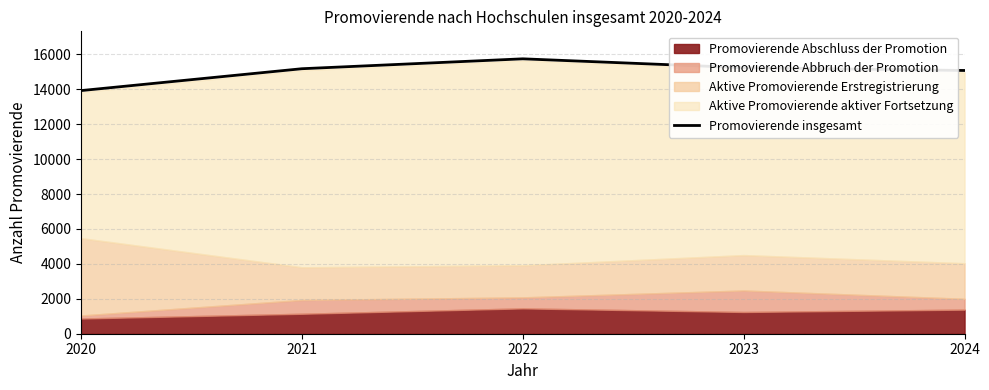

List the labels in order of value, largest first.

2022, 2023, 2021, 2024, 2020